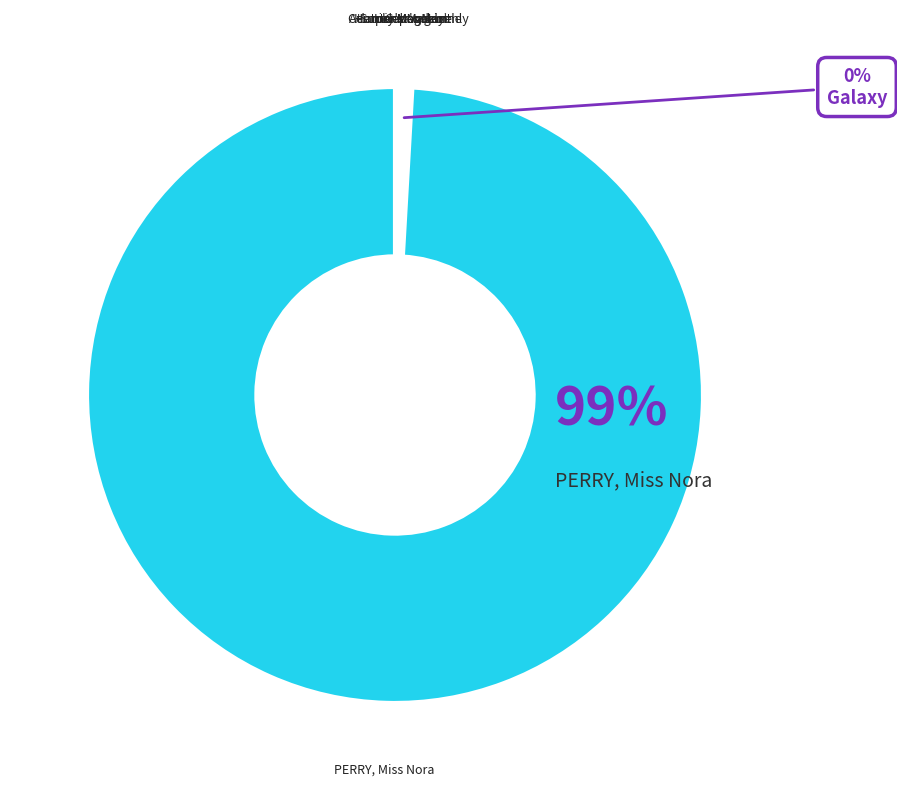

To the nearest percent, what is the average slice percentage?

14%